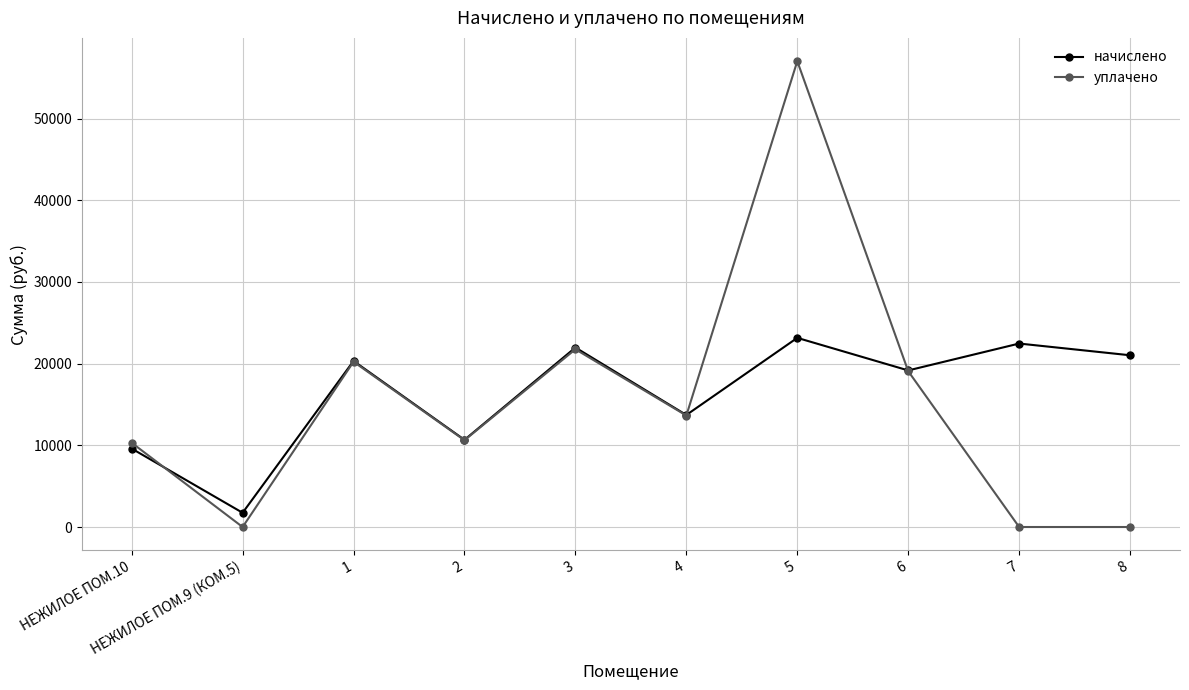

What is the maximum value for уплачено?

57019.6